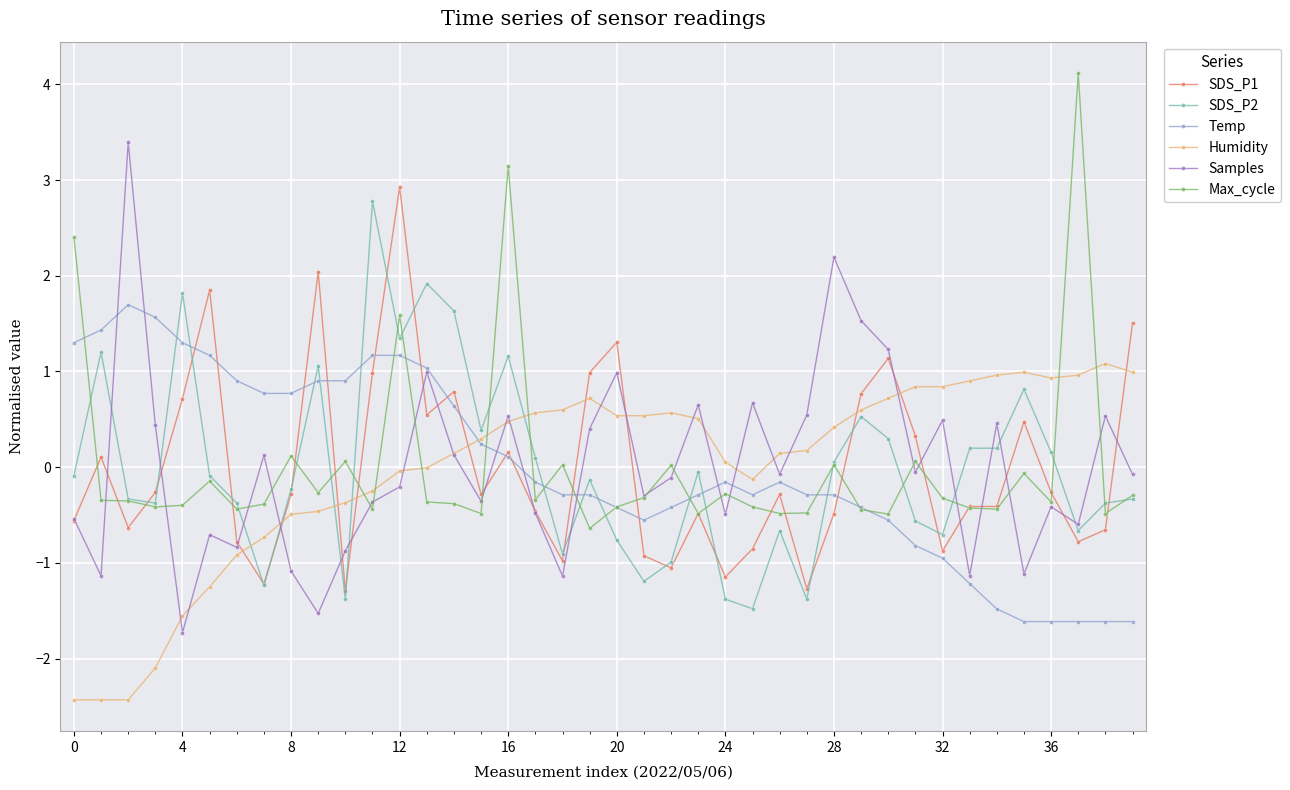

What is the value of the SDS_P1 point at the 26th from the left?

-0.9